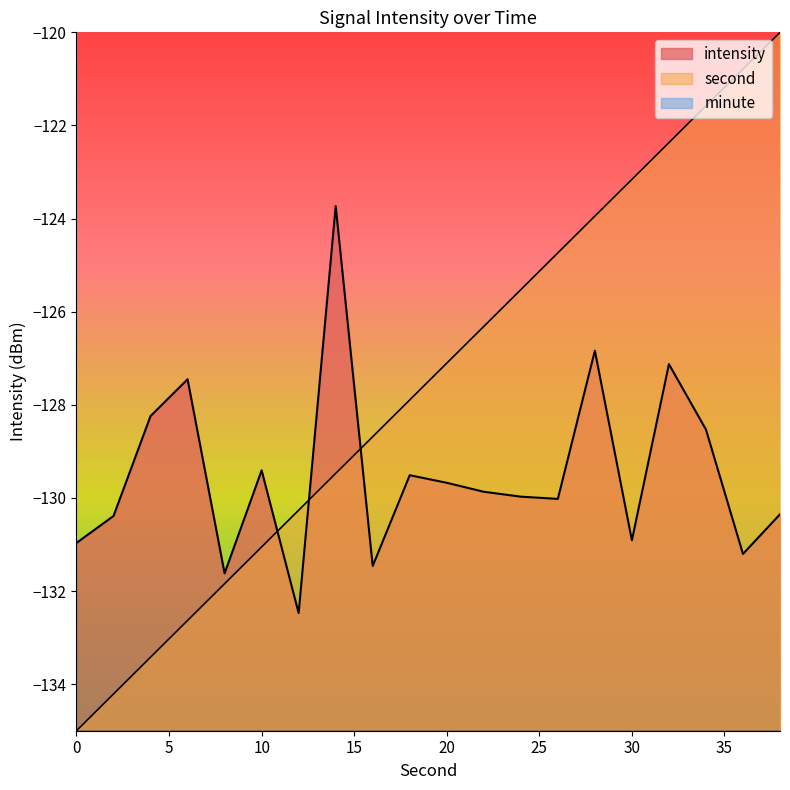

Reading left to right, what are all the values shown in this chart?

second: 0=-135.0	2=-134.2	4=-133.4	6=-132.6	8=-131.8	10=-131.1	12=-130.3	14=-129.5	16=-128.7	18=-127.9	20=-127.1	22=-126.3	24=-125.5	26=-124.7	28=-123.9	30=-123.2	32=-122.4	34=-121.6	36=-120.8	38=-120.0
intensity: 0=-131.0	2=-130.4	4=-128.2	6=-127.5	8=-131.6	10=-129.4	12=-132.5	14=-123.7	16=-131.5	18=-129.5	20=-129.7	22=-129.9	24=-130.0	26=-130.0	28=-126.8	30=-130.9	32=-127.1	34=-128.5	36=-131.2	38=-130.4